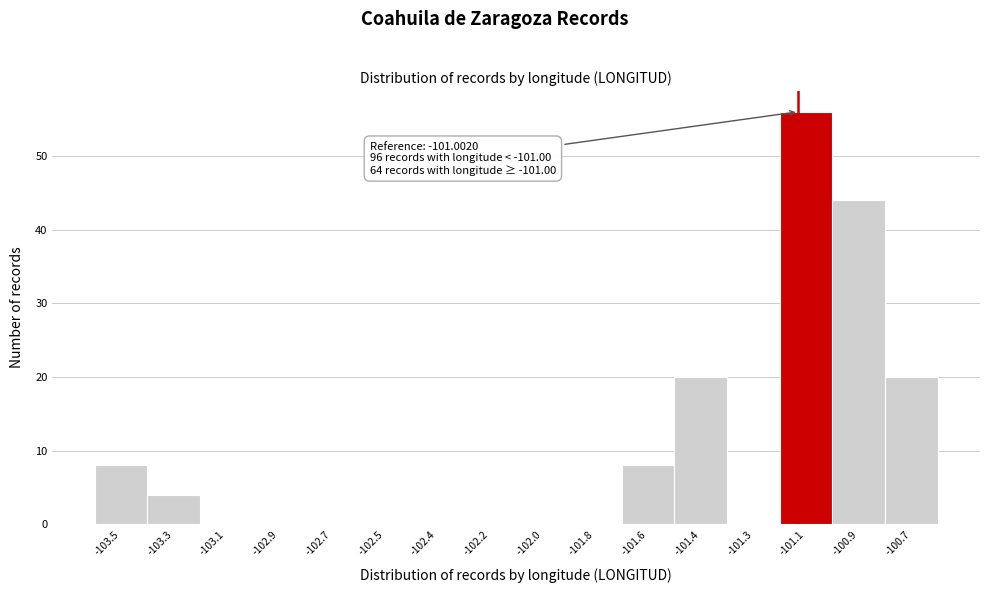

Reading right to left, transcribe all the data shown in this chart.

-100.7=20	-100.9=44	-101.1=56	-101.3=0	-101.4=20	-101.6=8	-101.8=0	-102.0=0	-102.2=0	-102.4=0	-102.5=0	-102.7=0	-102.9=0	-103.1=0	-103.3=4	-103.5=8